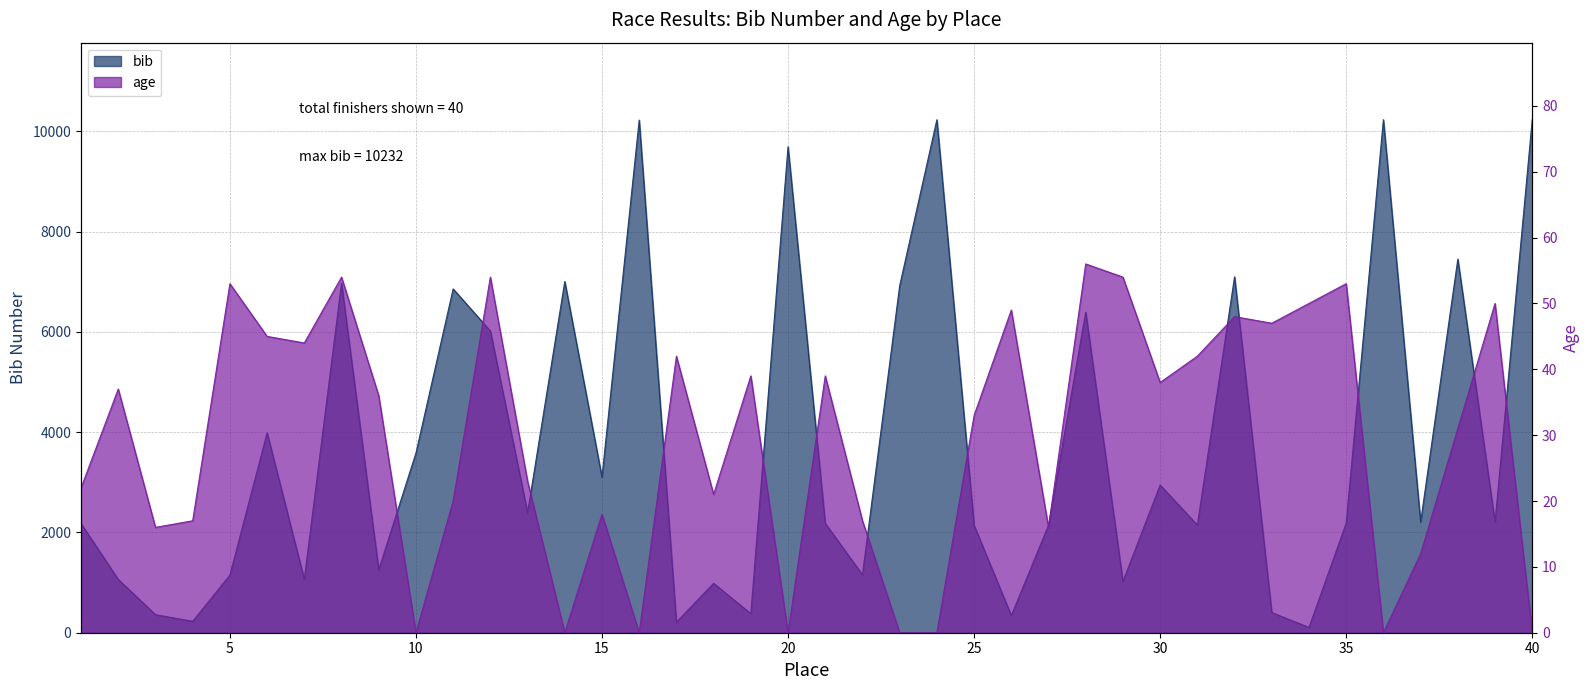

Is it true that age equals 56 at 28?

True